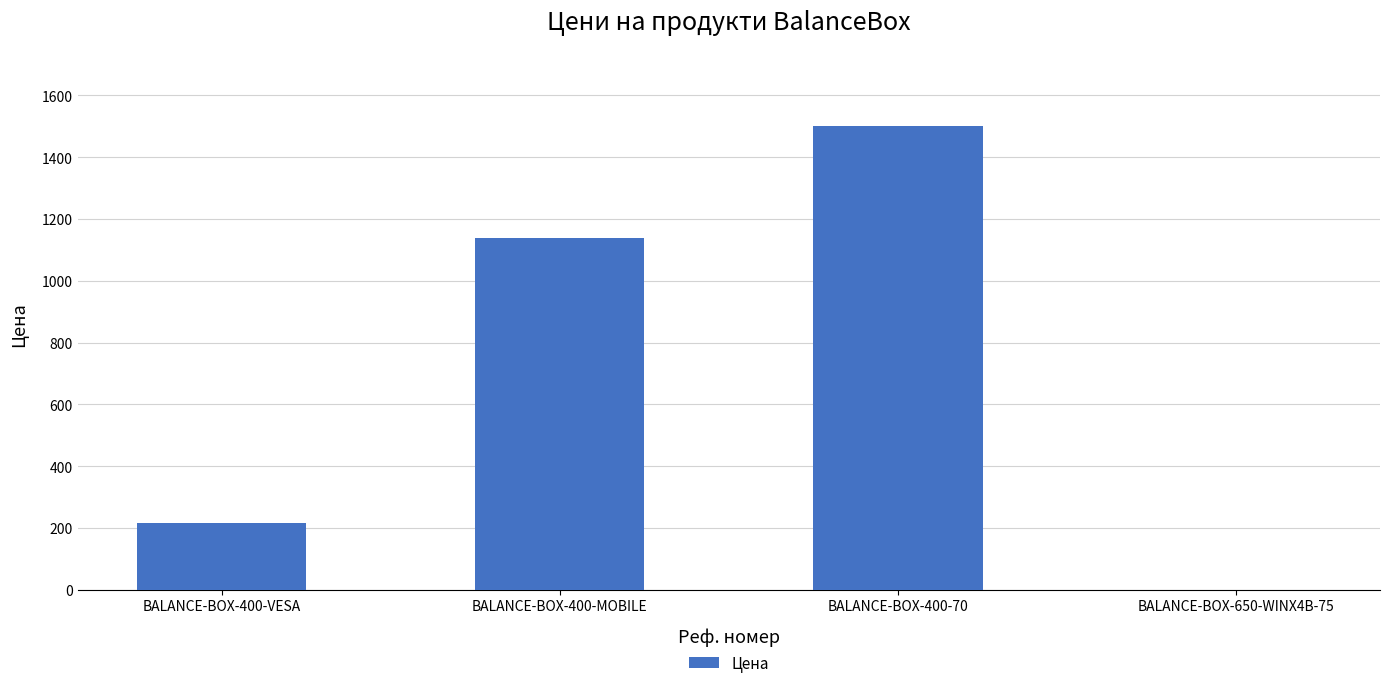

At which label is the value closest to 750?

BALANCE-BOX-400-MOBILE